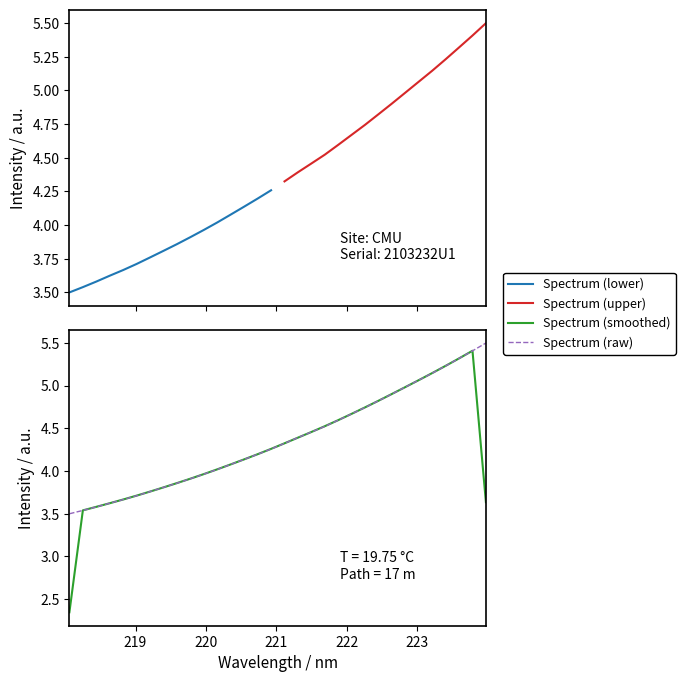

What is the label of the 25th point from the left?

222.6447